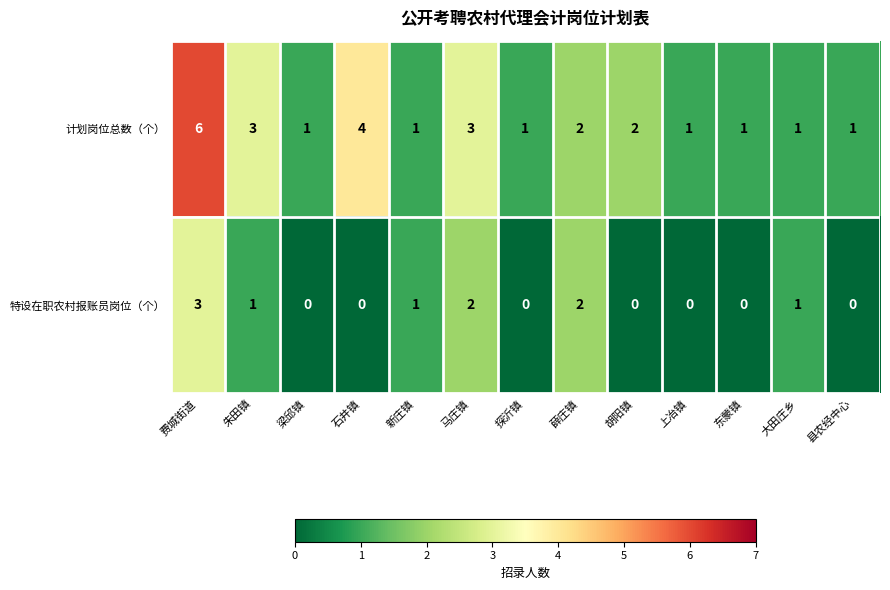

Is the value of 计划岗位总数（个） at 东蒙镇 greater than the value of 特设在职农村报账员岗位（个） at 县农经中心?

Yes